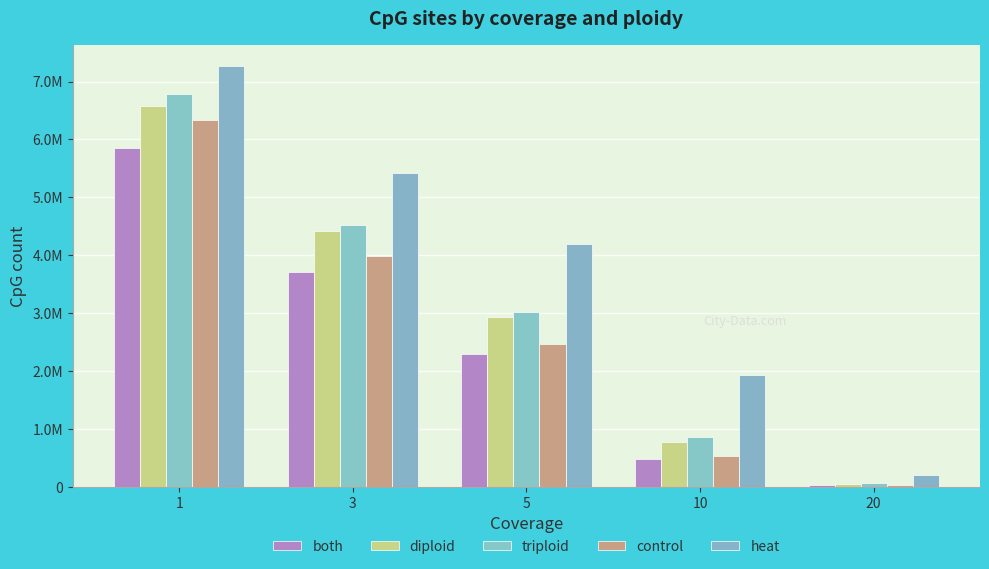

True or false: both has a value of 3714898 at 3.

True